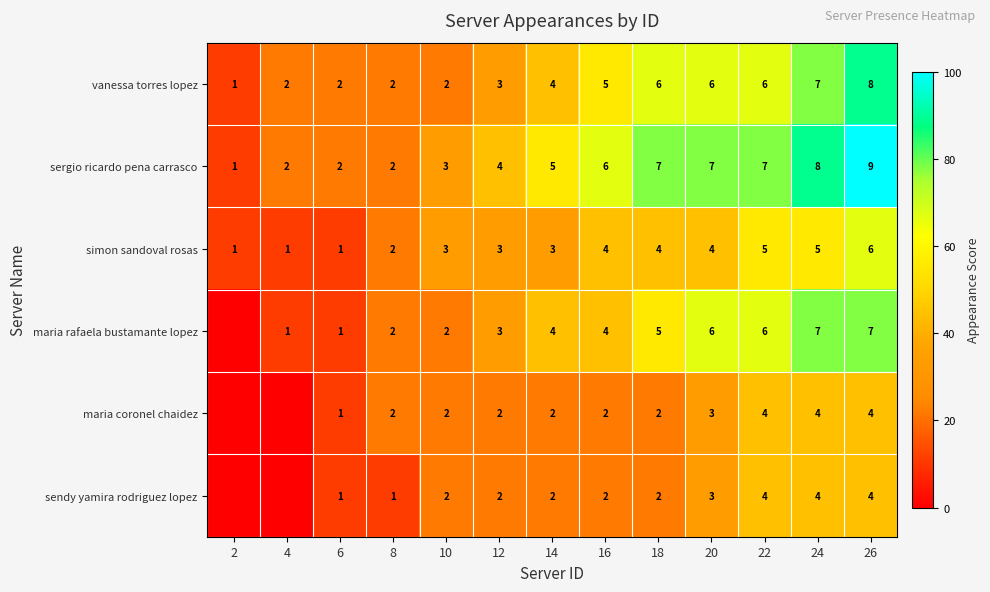

Is it true that maria rafaela bustamante lopez equals 91.6 at 20?

False